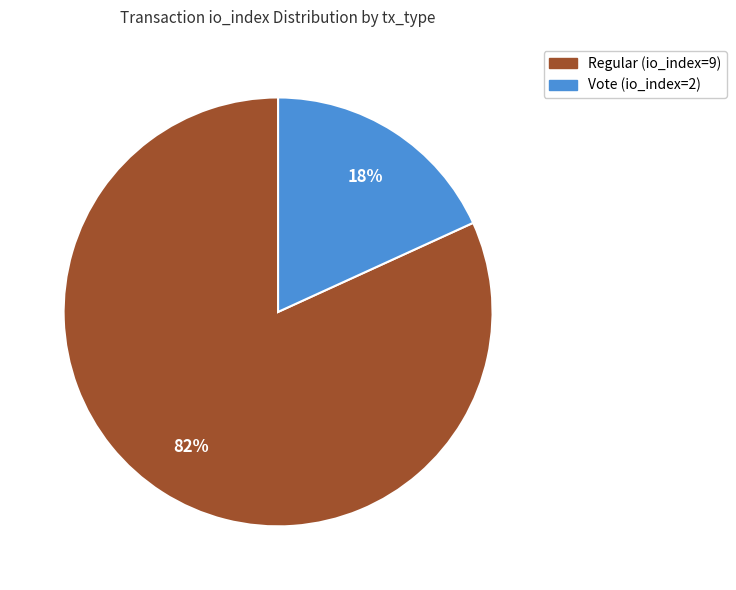

To the nearest percent, what is the difference between the Regular (io_index=9) and Vote (io_index=2) slice percentages?

64%